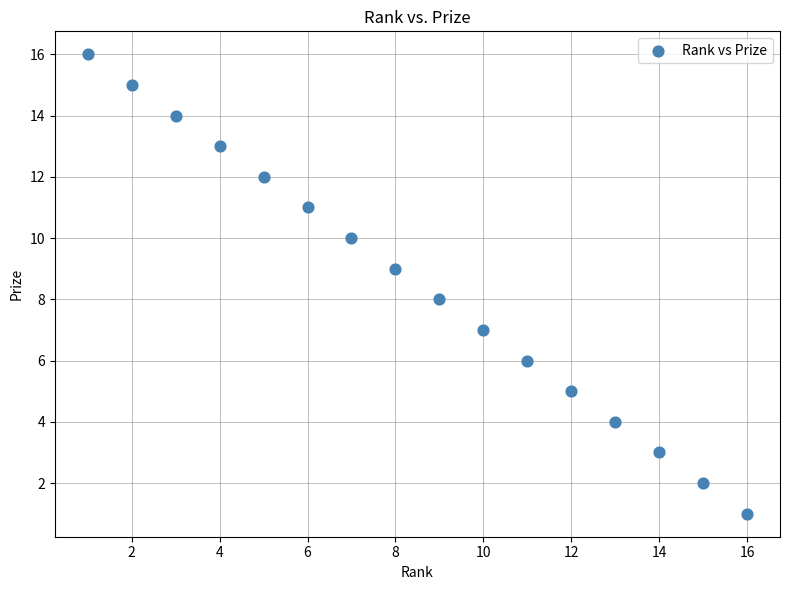

What is the range of Y values (max minus min)?

15